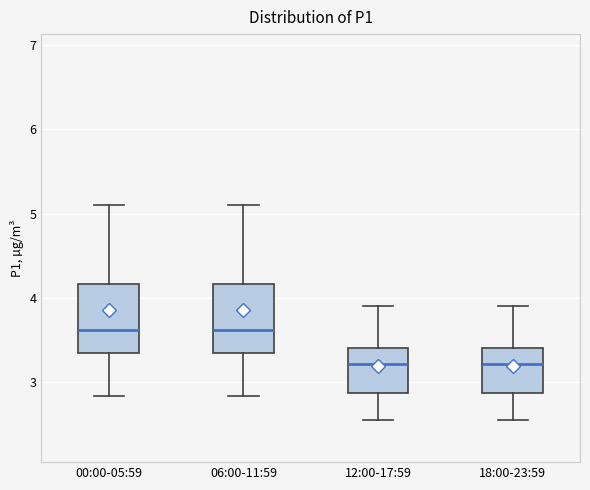

Reading left to right, transcribe this box plot: for each box, give where its median line is, the range the box spans, and where its two whiskers end, as read against the y-axis. The values are not printed on the chart, so give them approximately, as read against the axis.

00:00-05:59: median 3.6, box 3.3 to 4.2, whiskers 2.8 to 5.1
06:00-11:59: median 3.6, box 3.3 to 4.2, whiskers 2.8 to 5.1
12:00-17:59: median 3.2, box 2.9 to 3.4, whiskers 2.6 to 3.9
18:00-23:59: median 3.2, box 2.9 to 3.4, whiskers 2.6 to 3.9